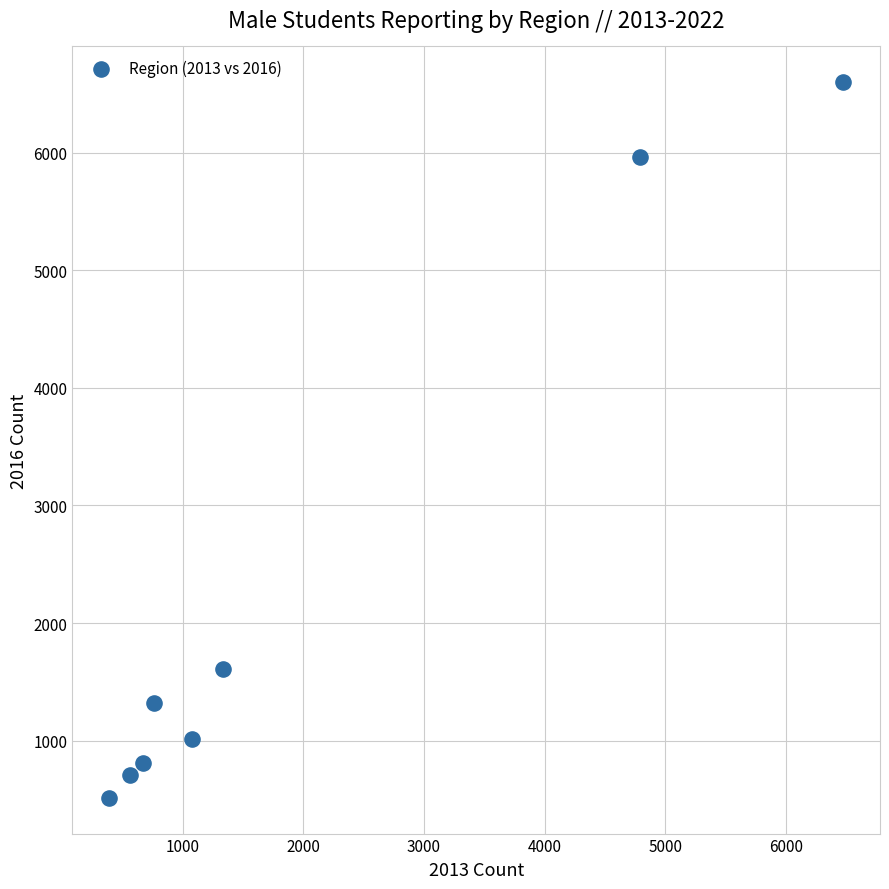

What is the average Y value?

2317